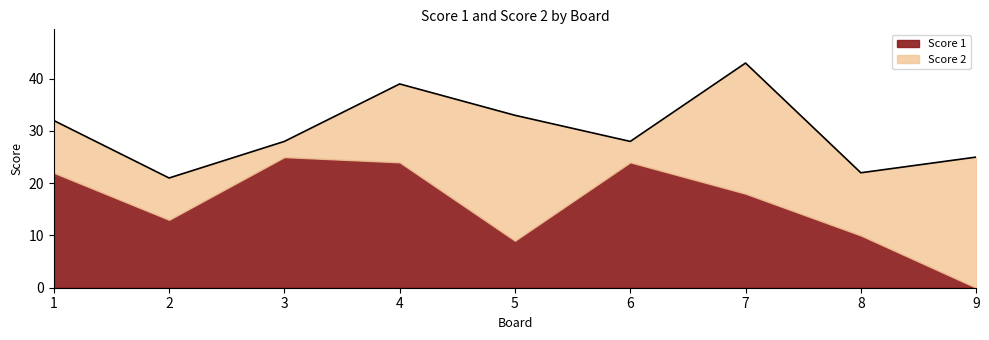

What is the total value across all series at 2?

21